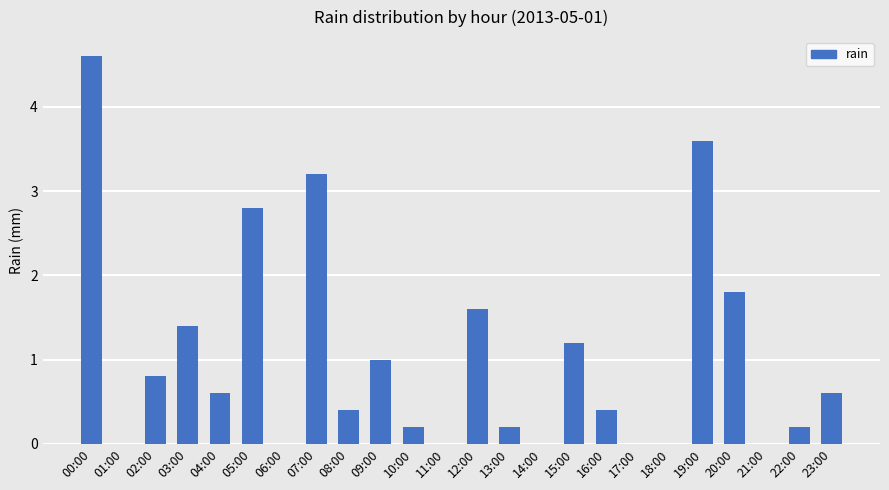

Which label corresponds to the largest value in the chart?

00:00